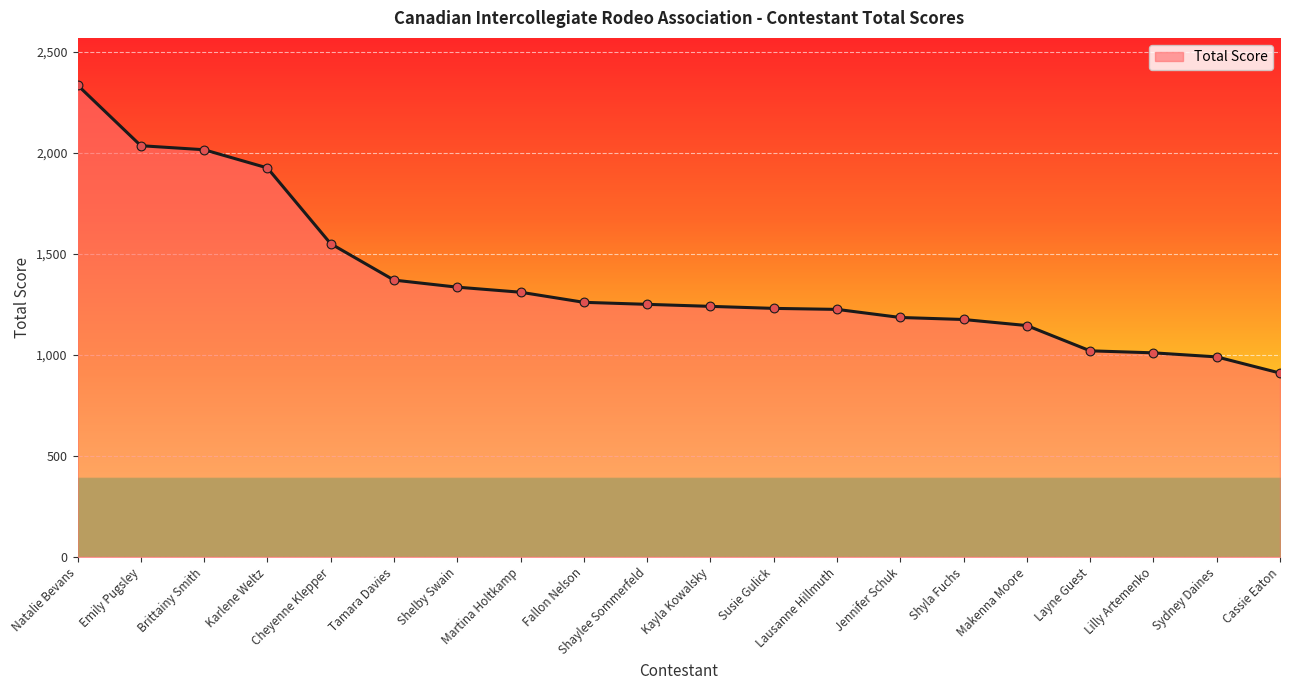

Between Fallon Nelson and Martina Holtkamp, which is larger?

Martina Holtkamp